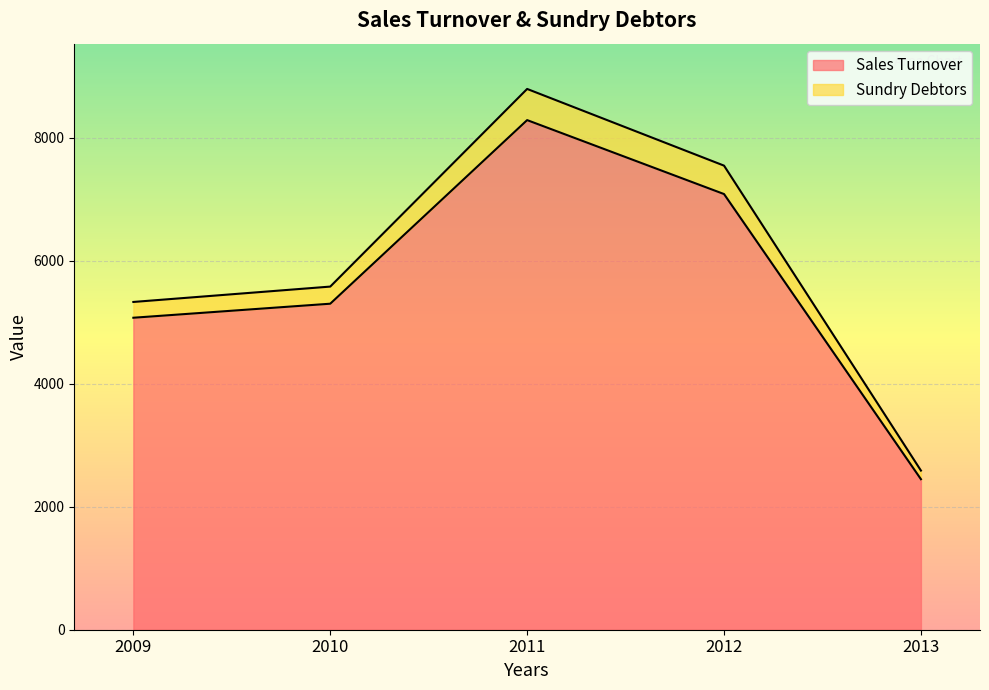

What is the difference between the maximum and minimum values in the Sales Turnover series?

5841.0